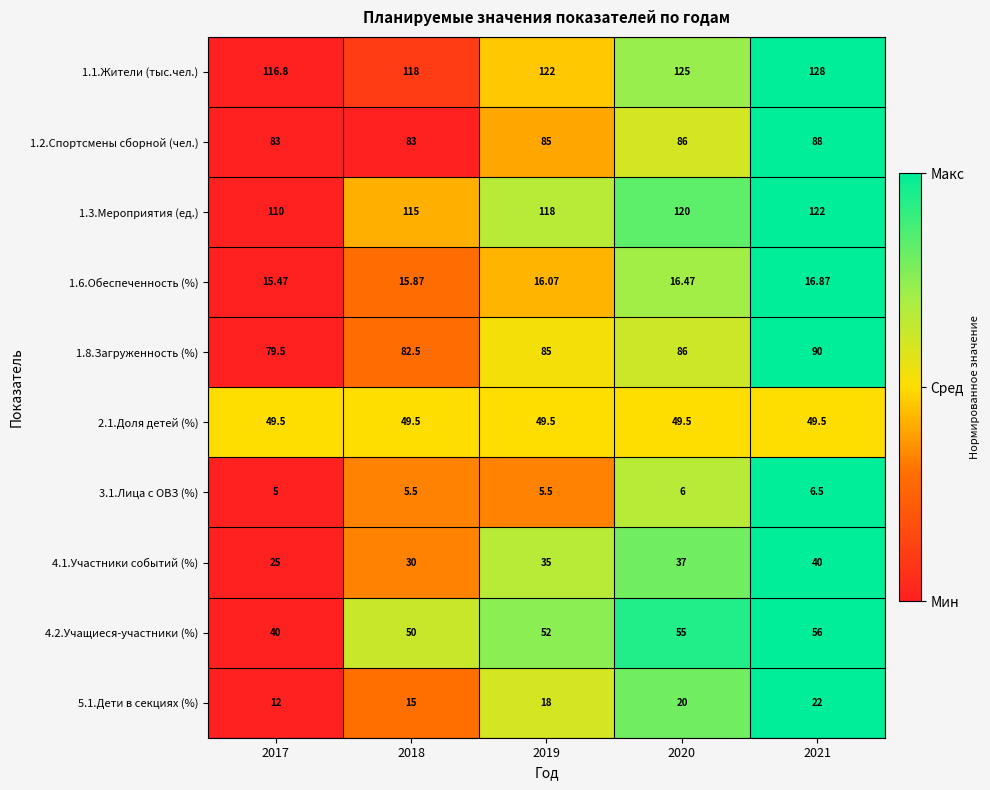

How many series are shown in this chart?

10